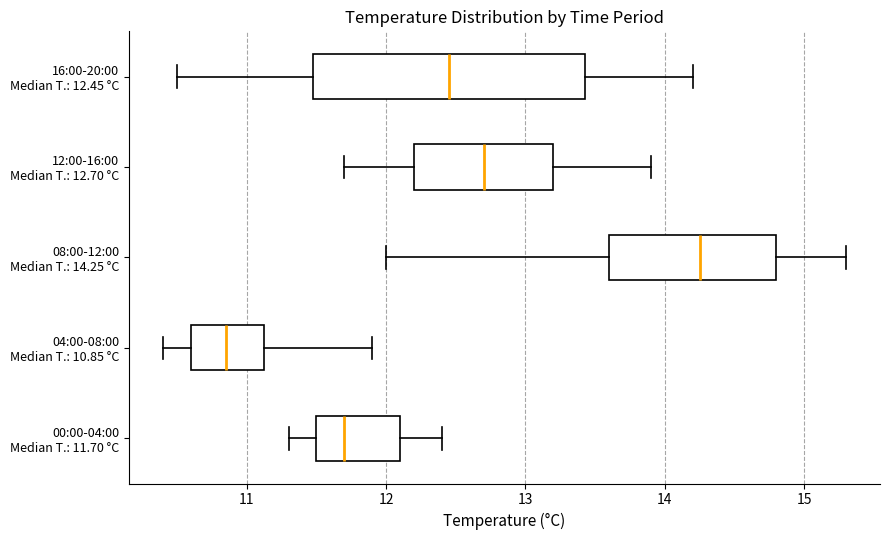

Reading bottom to top, transcribe this box plot: for each box, give where its median line is, the range the box spans, and where its two whiskers end, as read against the x-axis. The values are not printed on the chart, so give them approximately, as read against the axis.

00:00-04:00 Median T.: 11.70 °C: median 11.7, box 11.5 to 12.1, whiskers 11.3 to 12.4
04:00-08:00 Median T.: 10.85 °C: median 10.9, box 10.6 to 11.1, whiskers 10.4 to 11.9
08:00-12:00 Median T.: 14.25 °C: median 14.3, box 13.6 to 14.8, whiskers 12.0 to 15.3
12:00-16:00 Median T.: 12.70 °C: median 12.7, box 12.2 to 13.2, whiskers 11.7 to 13.9
16:00-20:00 Median T.: 12.45 °C: median 12.5, box 11.5 to 13.4, whiskers 10.5 to 14.2